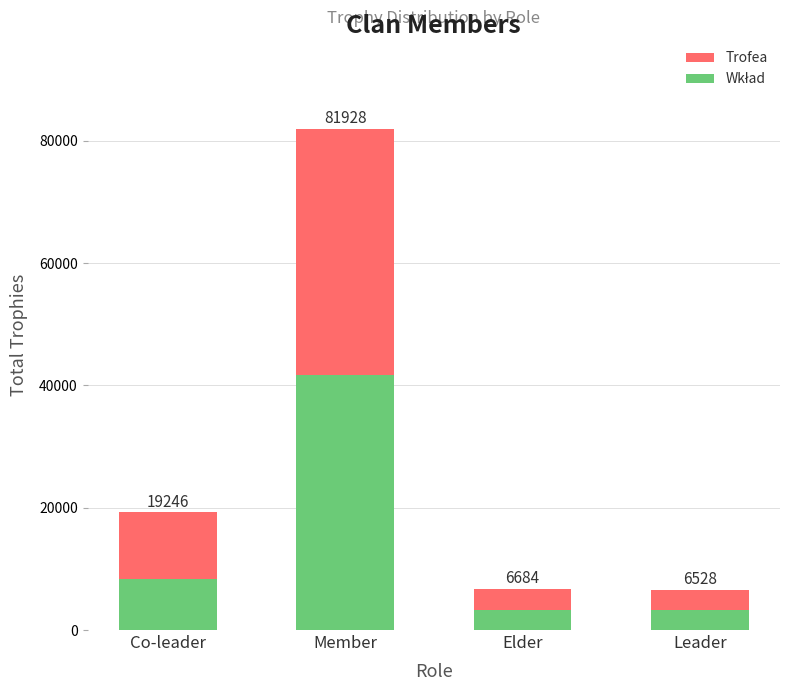

Reading left to right, list all the values displayed in this chart.

Trofea: 19246	81928	6684	6528
Wkład: 8313	41622	3342	3264